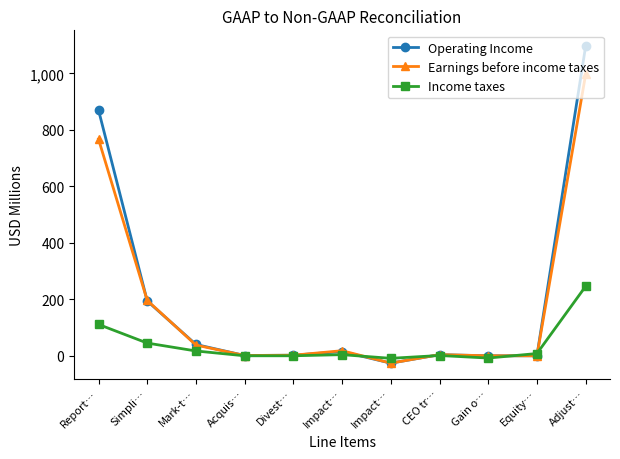

How many interior local valleys does the Income taxes series have?

2